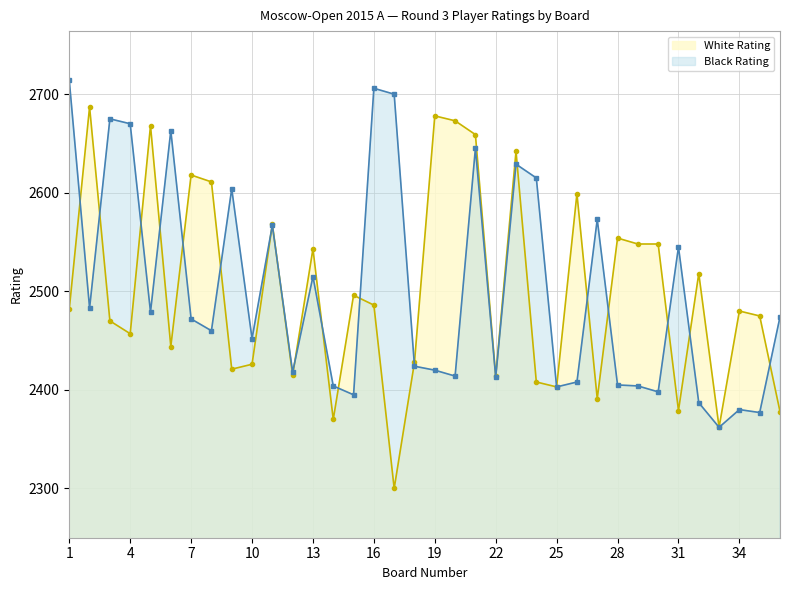

Where is the data nearest to the value 2493?

15